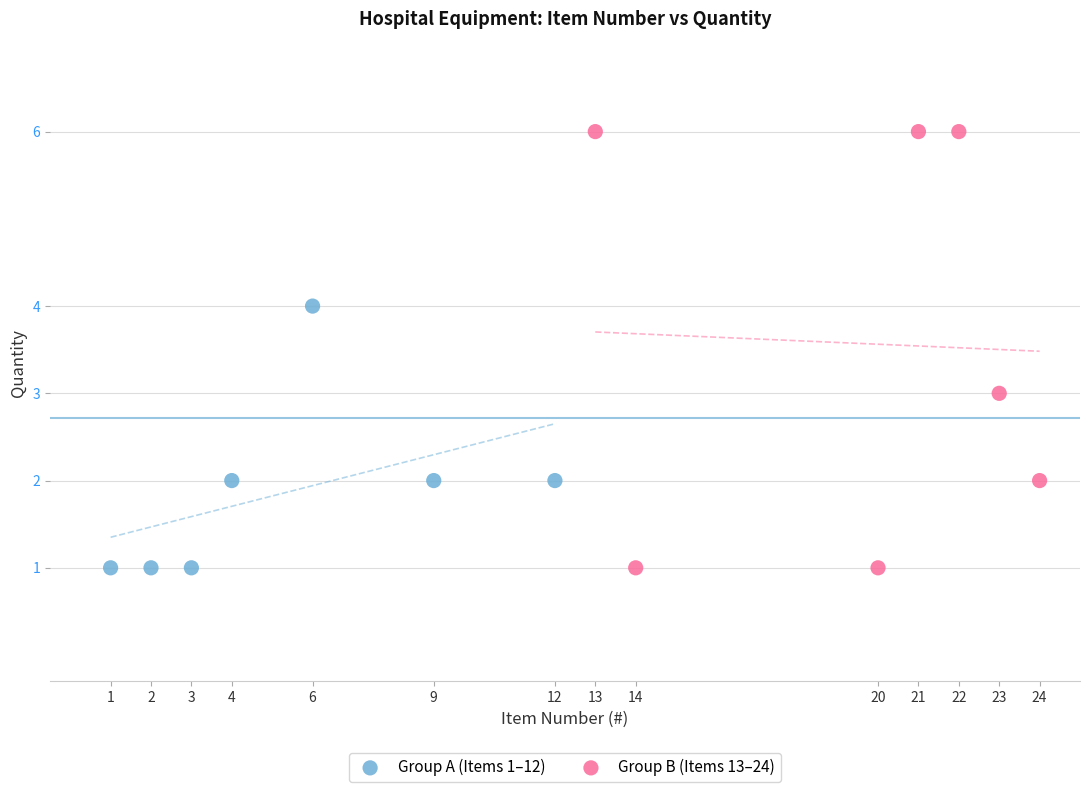

Which series reaches the maximum Y coordinate?

Group B (Items 13–24)